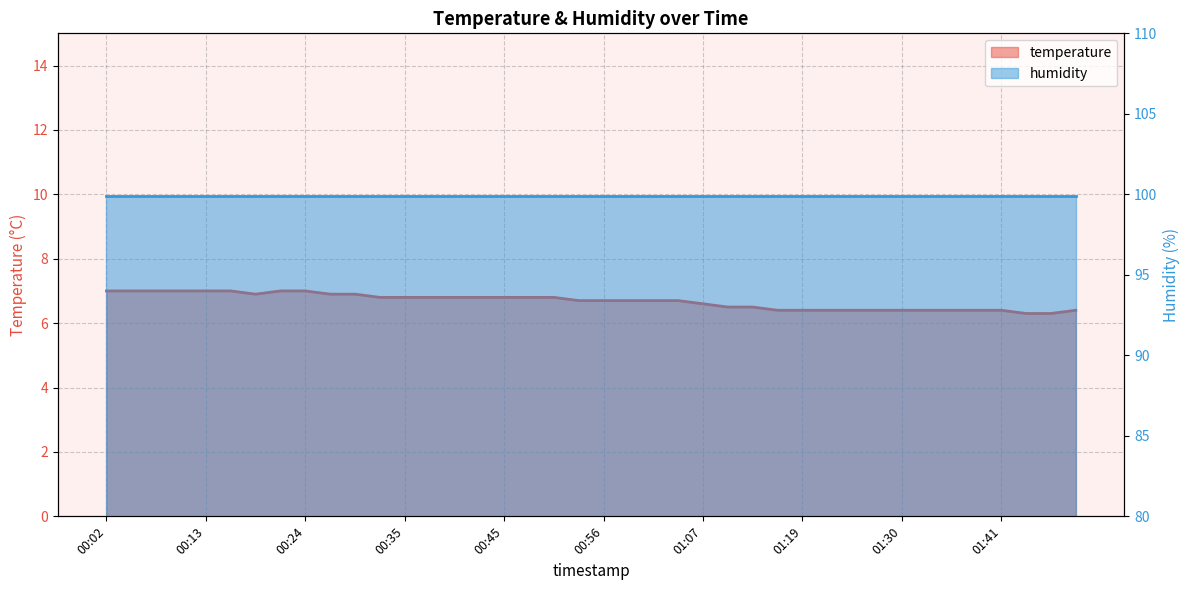

Reading left to right, extract all data points from this chart.

00:02=7.0	00:04=7.0	00:07=7.0	00:10=7.0	00:13=7.0	00:15=7.0	00:18=6.9	00:21=7.0	00:24=7.0	00:26=6.9	00:29=6.9	00:32=6.8	00:35=6.8	00:37=6.8	00:40=6.8	00:43=6.8	00:45=6.8	00:48=6.8	00:51=6.8	00:54=6.7	00:56=6.7	00:59=6.7	01:02=6.7	01:05=6.7	01:07=6.6	01:10=6.5	01:13=6.5	01:16=6.4	01:19=6.4	01:21=6.4	01:24=6.4	01:27=6.4	01:30=6.4	01:32=6.4	01:35=6.4	01:38=6.4	01:41=6.4	01:43=6.3	01:46=6.3	01:49=6.4